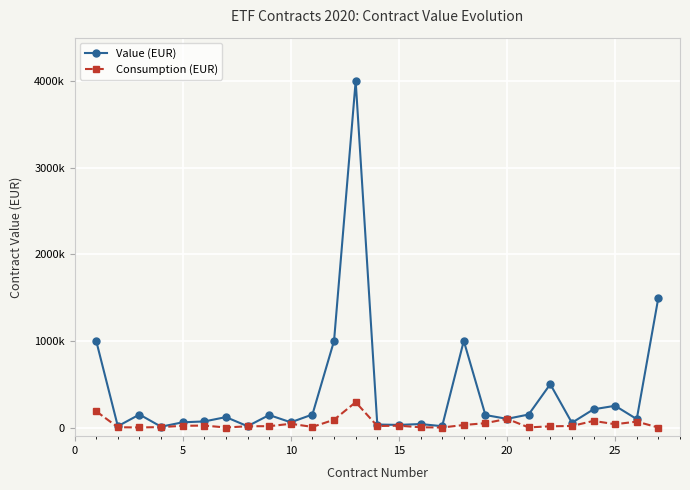

What is the greatest value displayed?

4000000.0